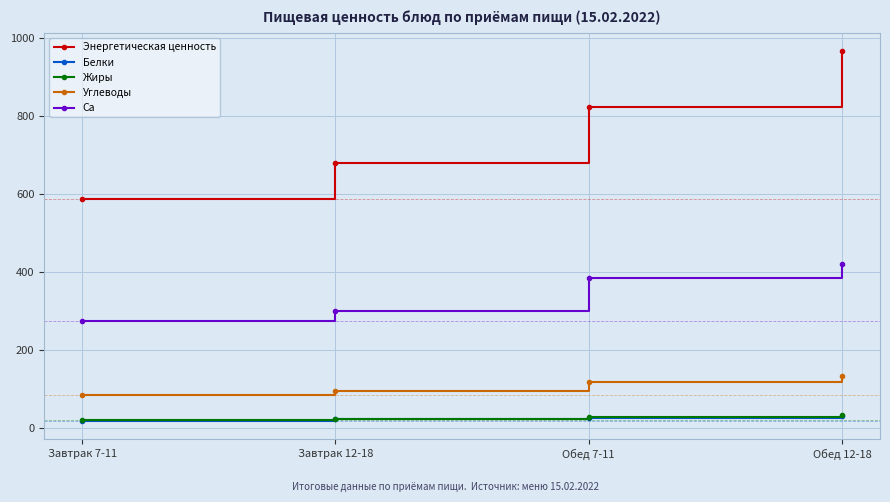

Which label corresponds to the largest value in the chart?

Обед 12-18